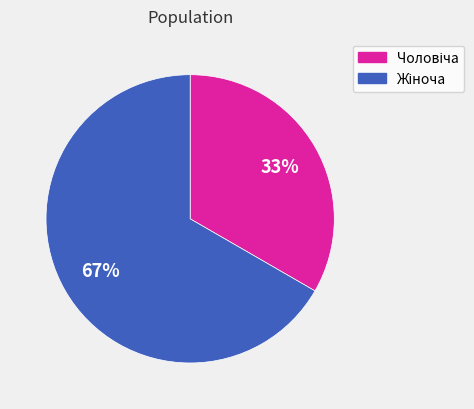

Is there any slice that represents more than half of the pie?

Yes